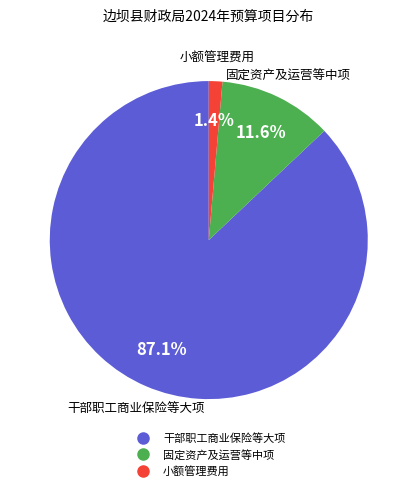

Is there any slice that represents more than half of the pie?

Yes